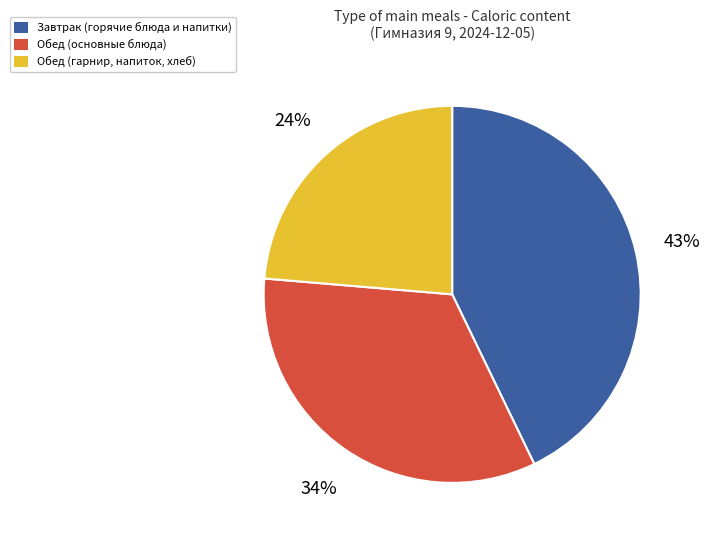

Is there any slice that represents more than half of the pie?

No